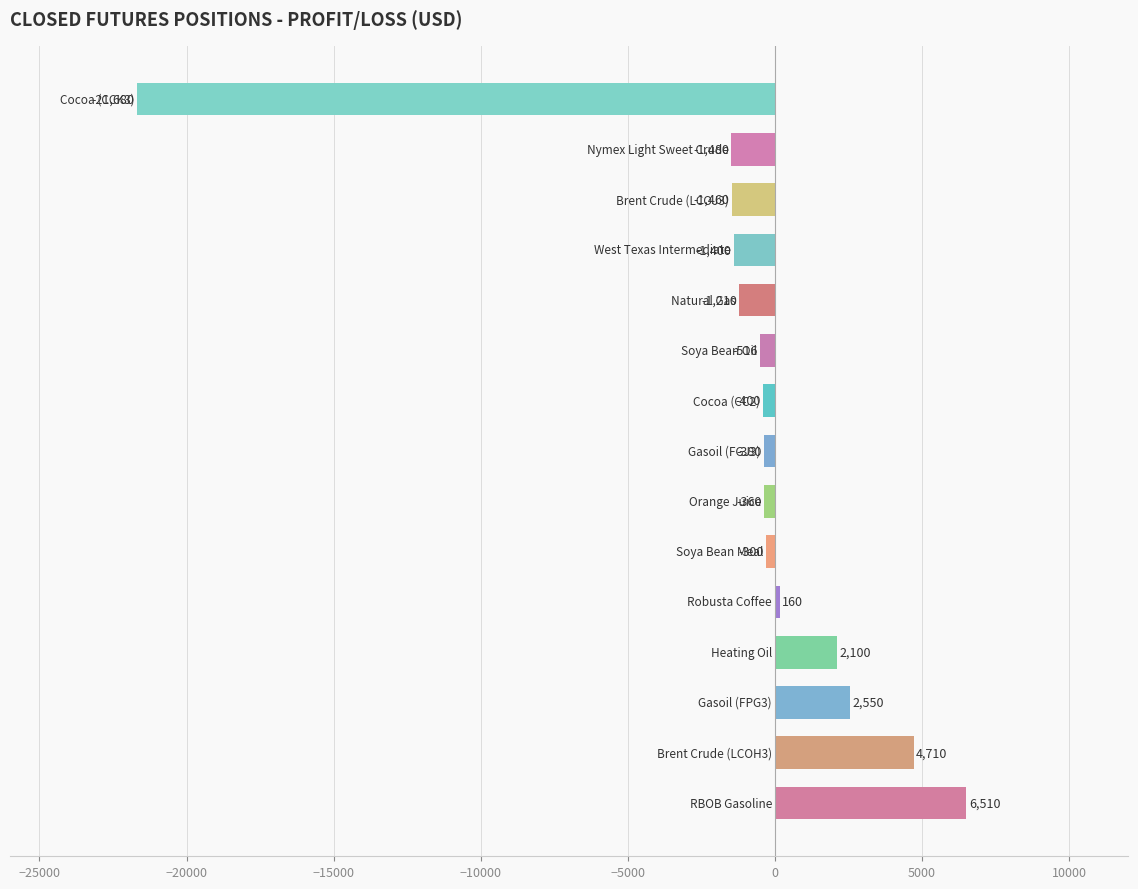

What is the sum of all values?

-13156.0